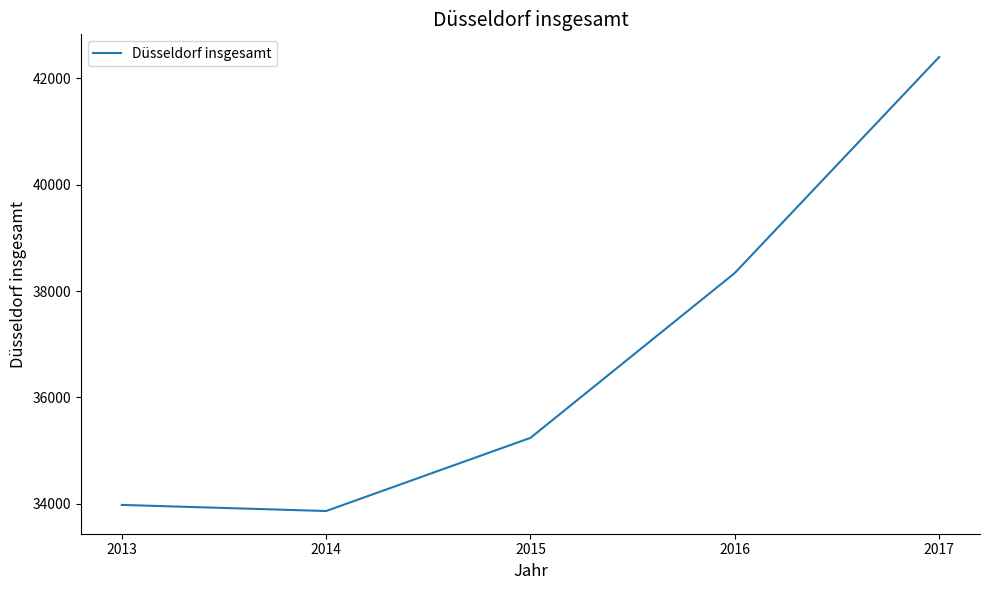

Rank the categories by value from highest to lowest.

2017, 2016, 2015, 2013, 2014